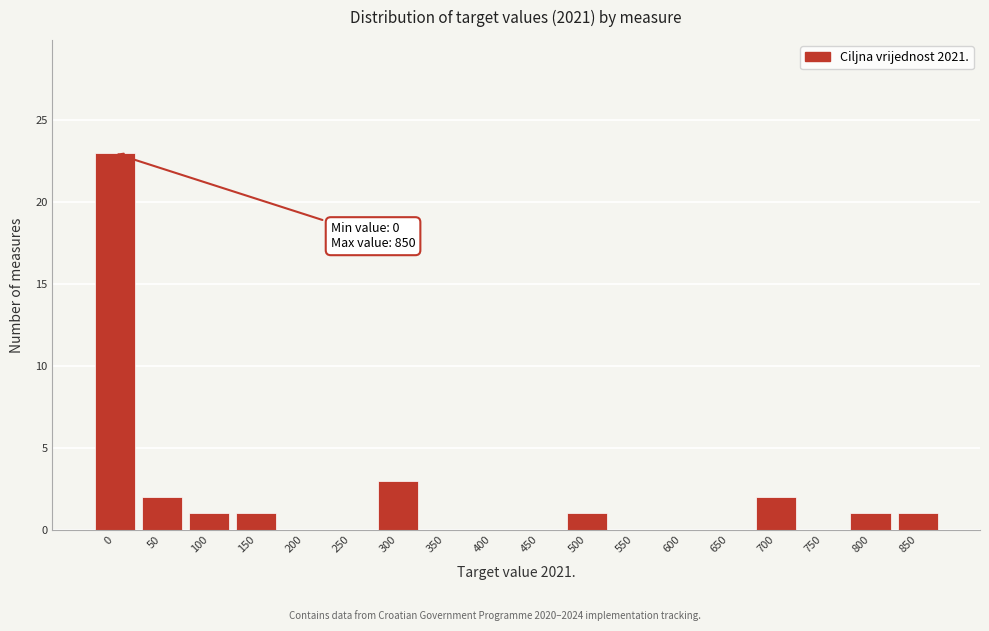

Reading right to left, extract all data points from this chart.

850=1	800=1	750=0	700=2	650=0	600=0	550=0	500=1	450=0	400=0	350=0	300=3	250=0	200=0	150=1	100=1	50=2	0=23